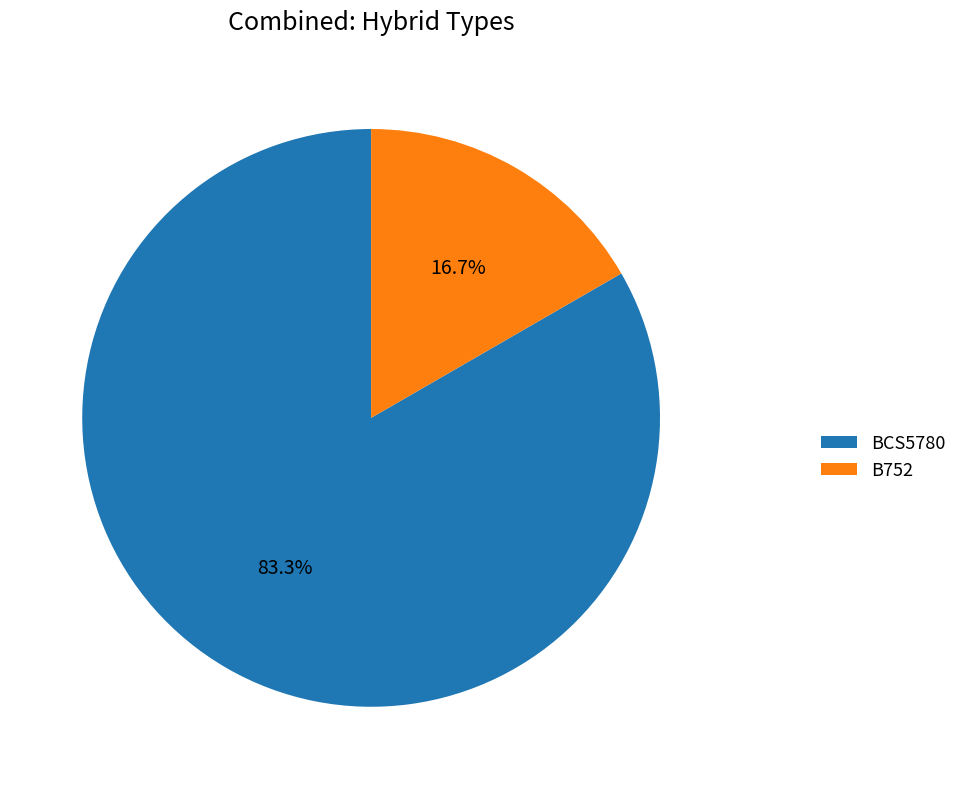

Is BCS5780 the majority of the pie?

Yes